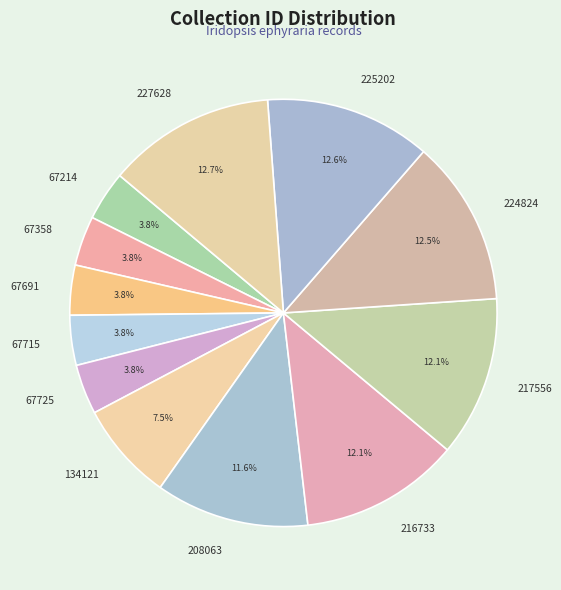

Does 67214 represent more than half of the total?

No